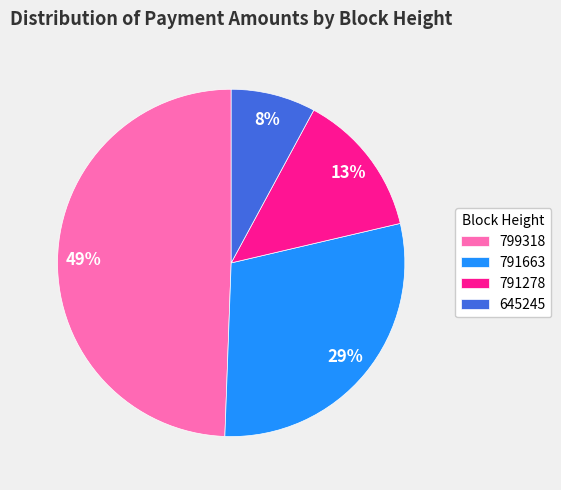

Between 791663 and 645245, which is larger?

791663